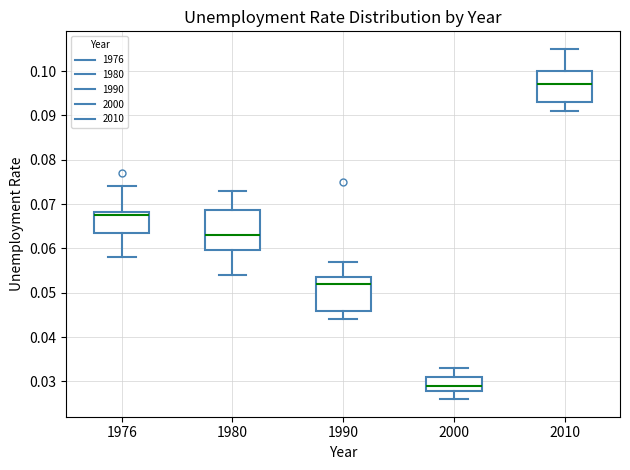

Reading left to right, transcribe this box plot: for each box, give where its median line is, the range the box spans, and where its two whiskers end, as read against the y-axis. The values are not printed on the chart, so give them approximately, as read against the axis.

1976: median 0.068 (just below the box's upper edge), box 0.064 to 0.068, whiskers 0.058 to 0.074
1980: median 0.063, box 0.060 to 0.069, whiskers 0.054 to 0.073
1990: median 0.052, box 0.046 to 0.054, whiskers 0.044 to 0.057
2000: median 0.029, box 0.028 to 0.031, whiskers 0.026 to 0.033
2010: median 0.097, box 0.093 to 0.100, whiskers 0.091 to 0.105